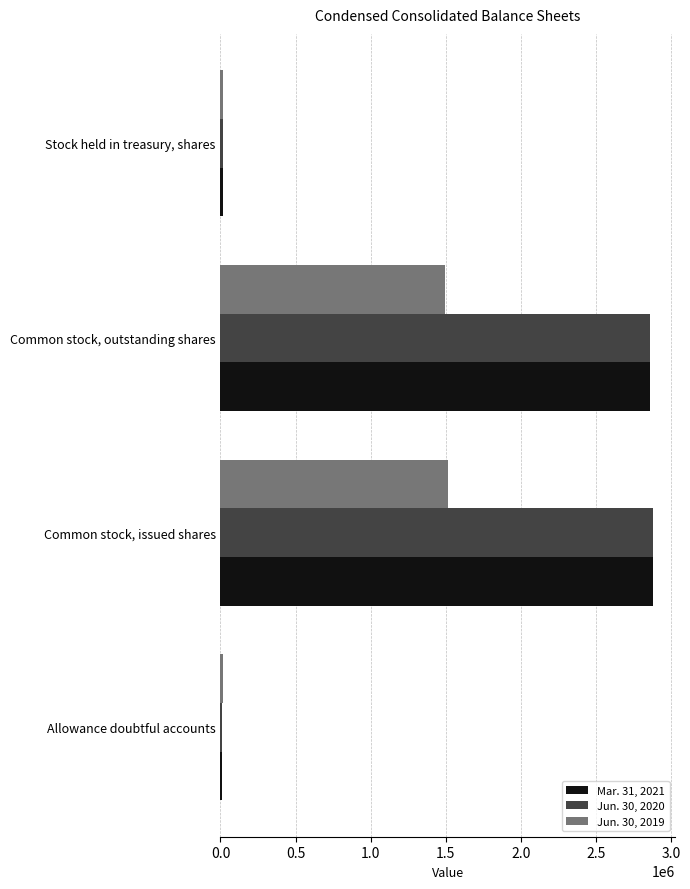

What is the minimum value for Jun. 30, 2020?

11600